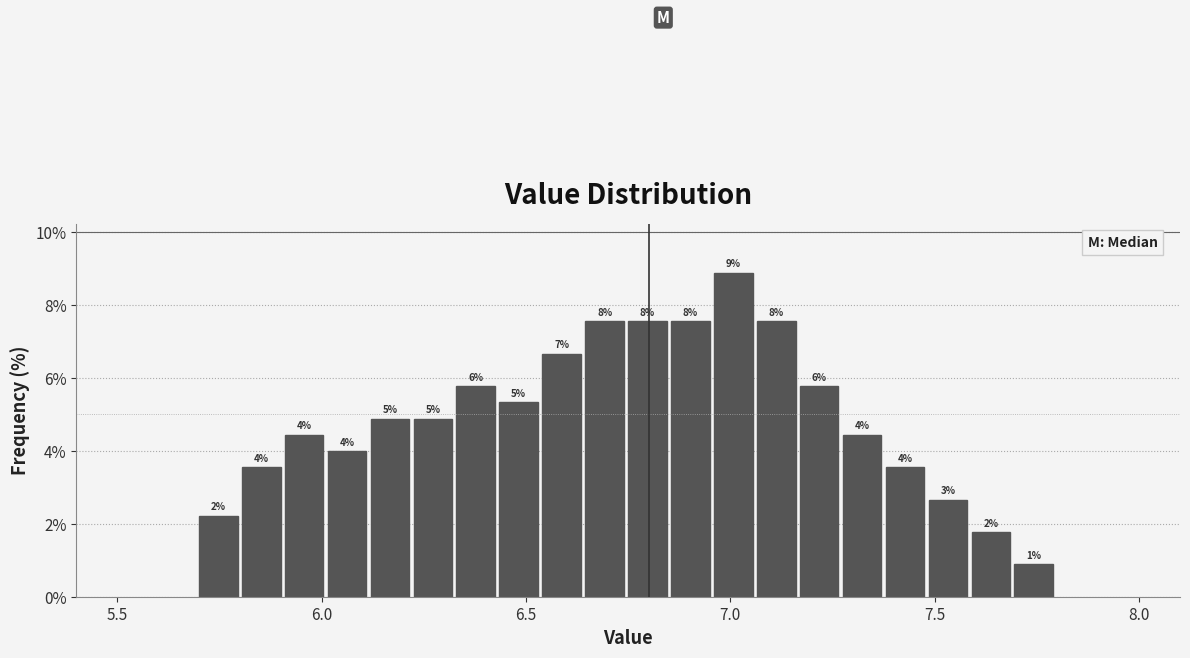

Read against the x-axis, roughly where is the centre of the tallest bar?

7.00